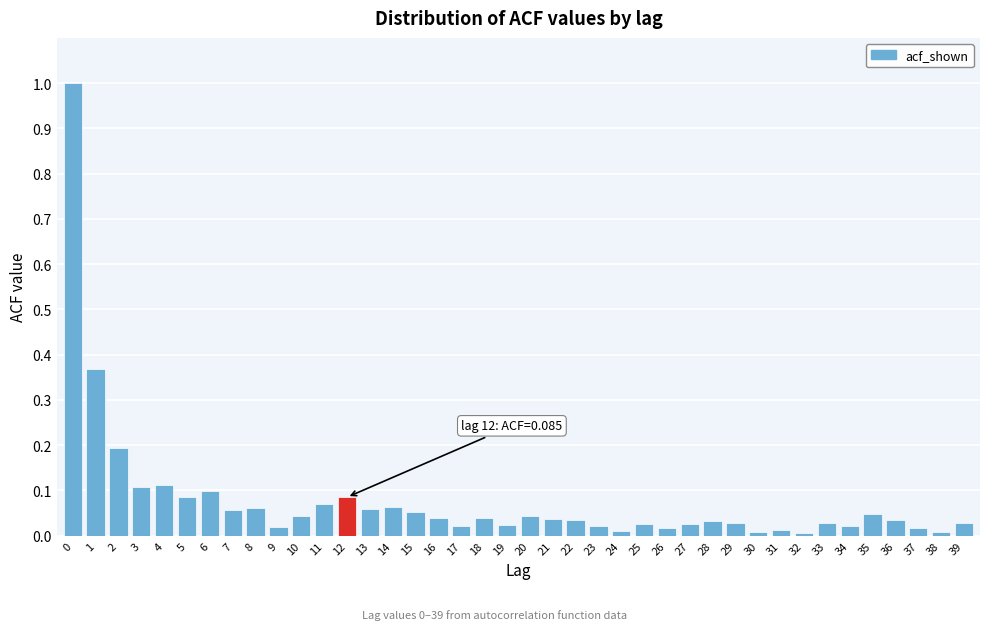

The chart shows a value of 0.0 at 33. True or false?

True